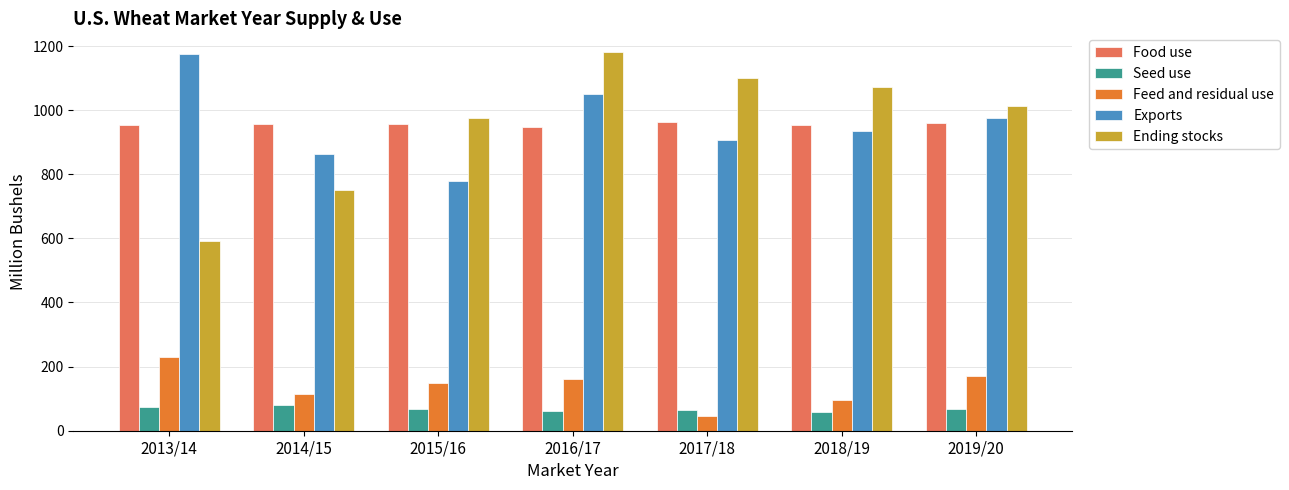

True or false: Ending stocks has a value of 1180.6 at 2016/17.

True